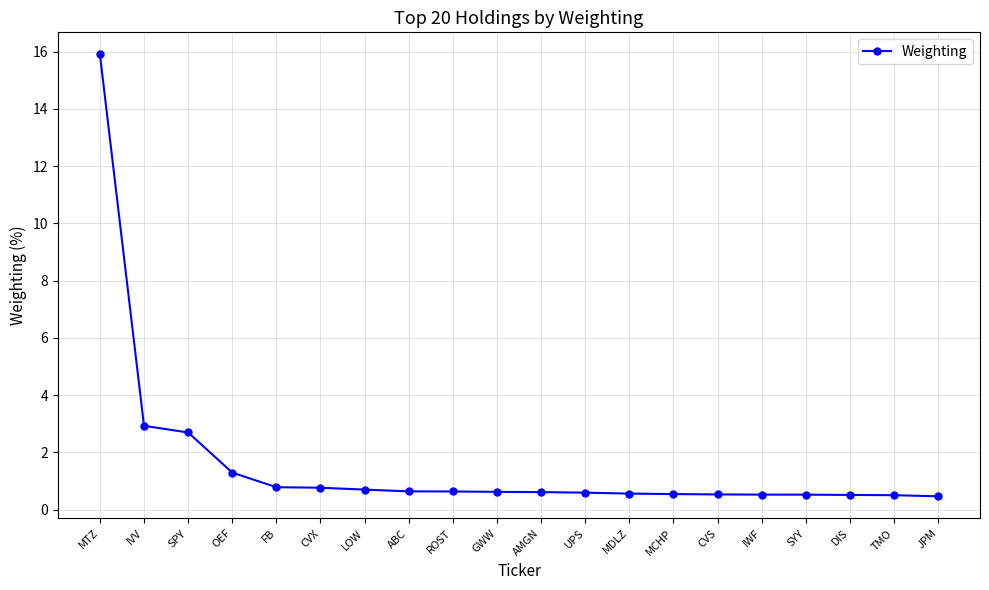

What is the greatest value displayed?

15.9